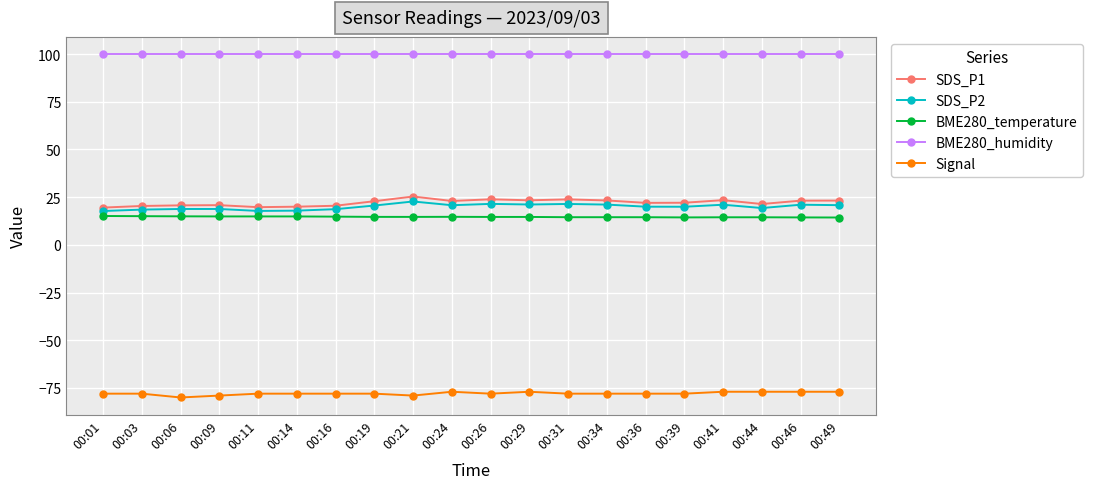

What is the average value of the BME280_humidity series?

100.0